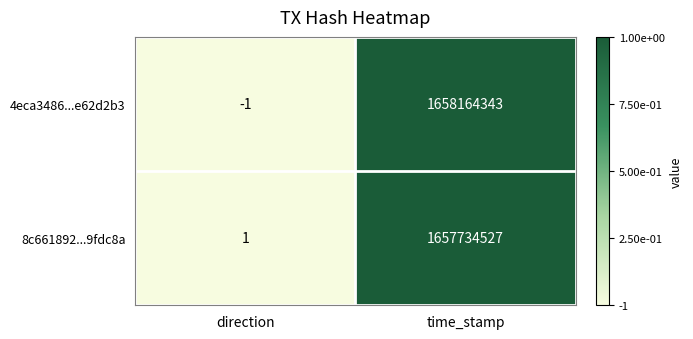

What is the difference between the maximum and minimum values in the 4eca3486...e62d2b3 series?

1658164344